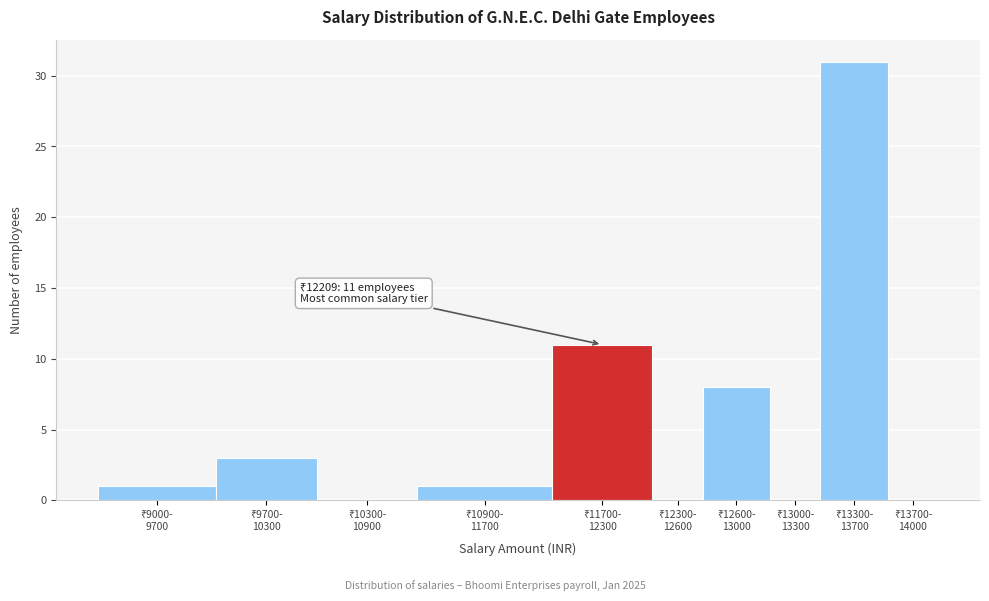

Are the bars horizontal?

No